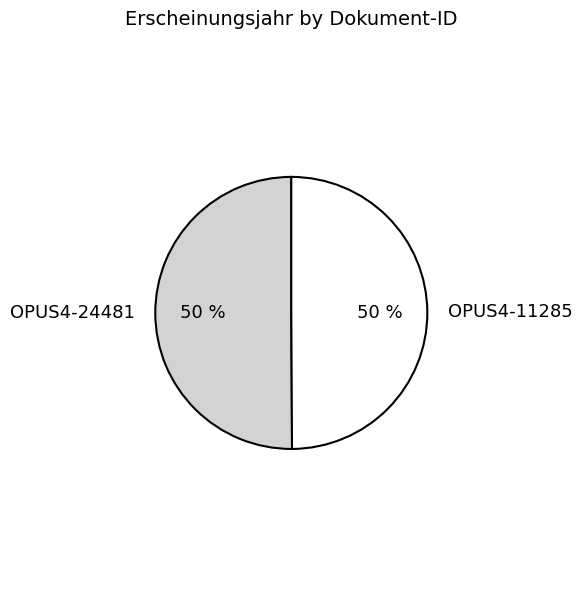

To the nearest percent, what percentage of the pie is OPUS4-24481?

50%